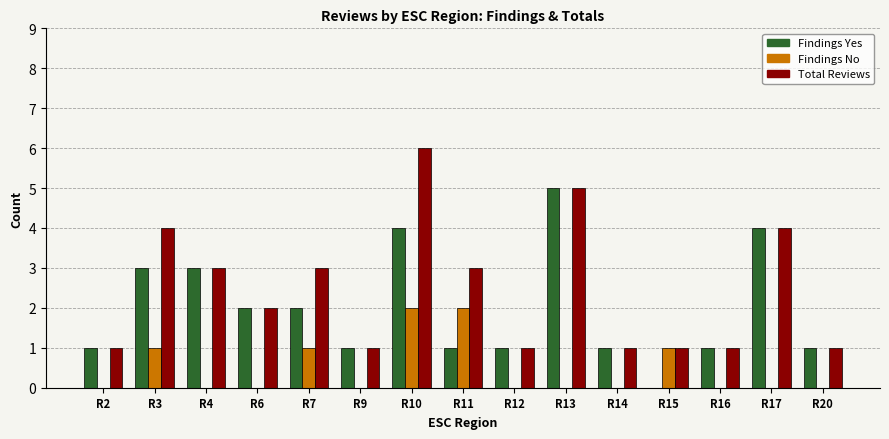

Between R13 and R15, which series saw the biggest shift?

Findings Yes